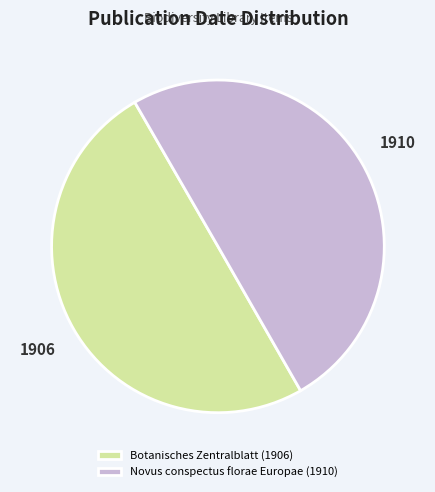

What is the ratio of the value at Botanisches Zentralblatt (1906) to the value at Novus conspectus florae Europae (1910)?

1.0